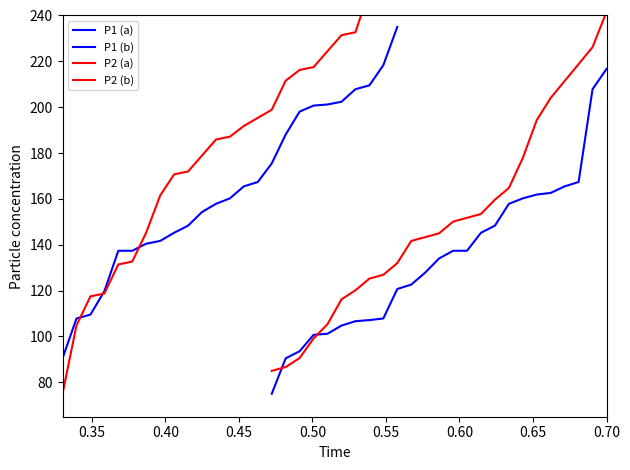

Which category has the highest value in the P1 (b) series?

0.70